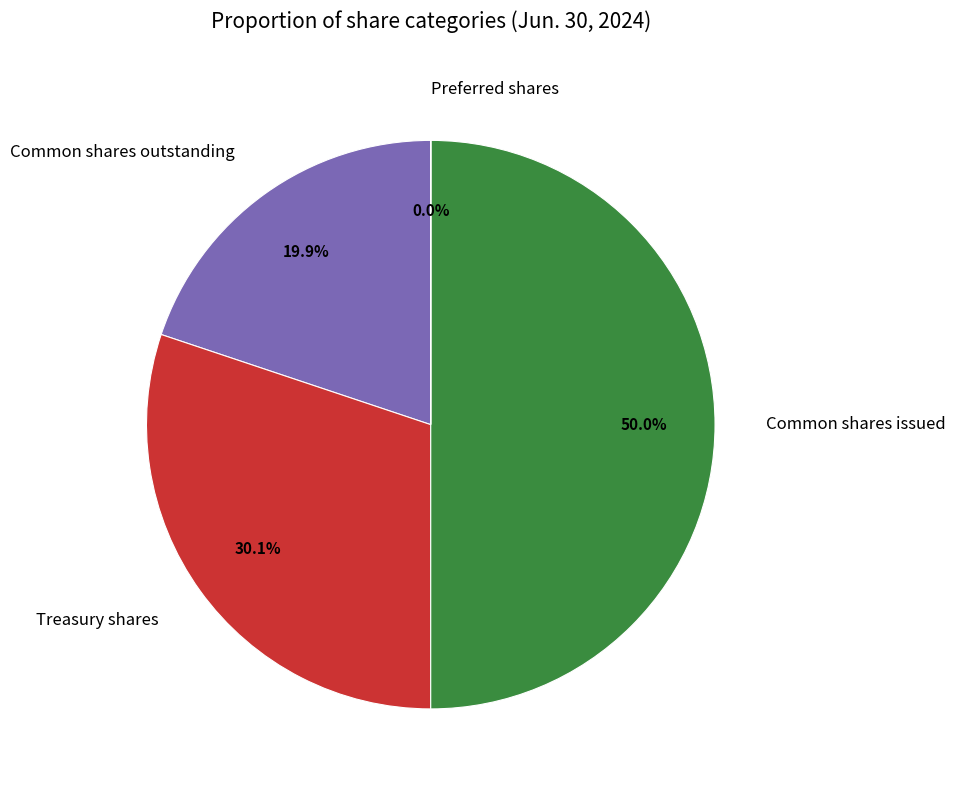

Which category has the biggest portion of the pie?

Common shares issued